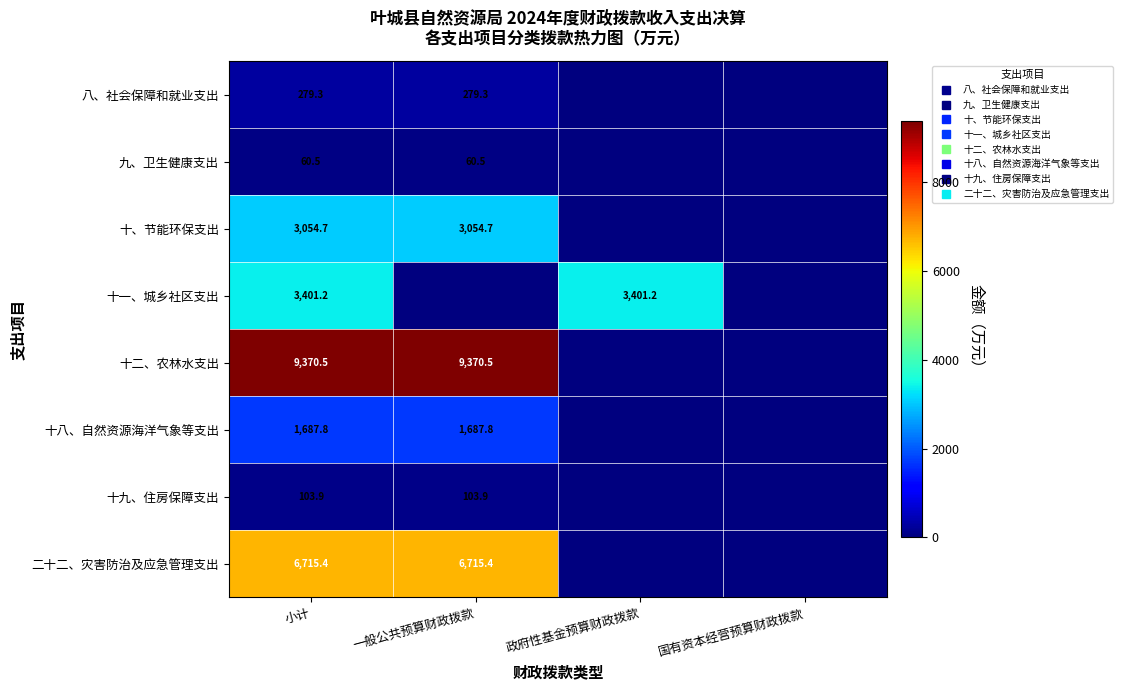

True or false: 八、社会保障和就业支出 has a value of 279.3 at 一般公共预算财政拨款.

True